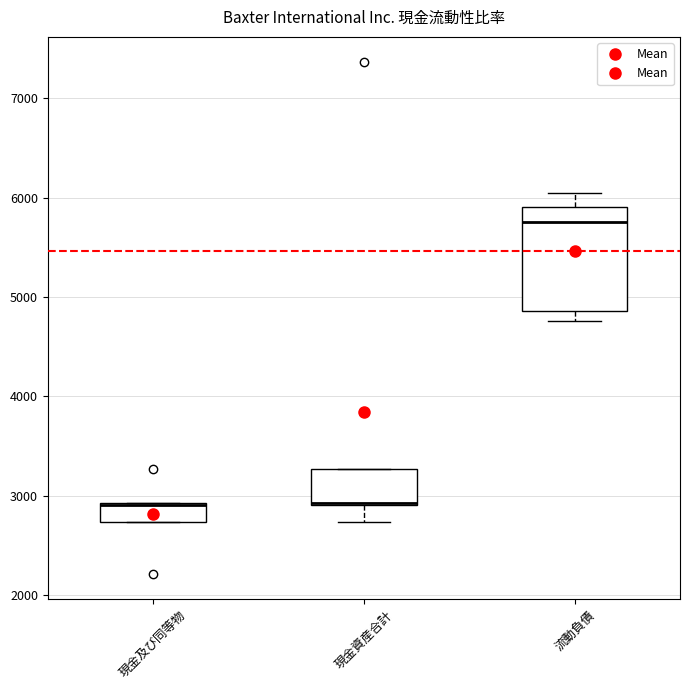

Comparing the boxes themselves (not the whiskers), which one is the tallest?

流動負債